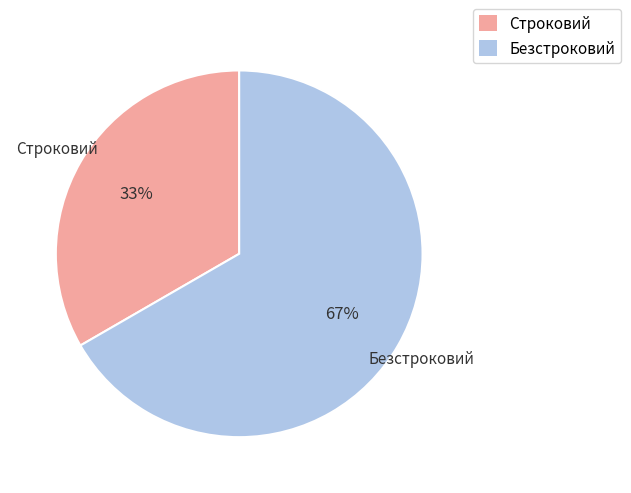

The Строковий slice represents 21% of the pie. True or false?

False